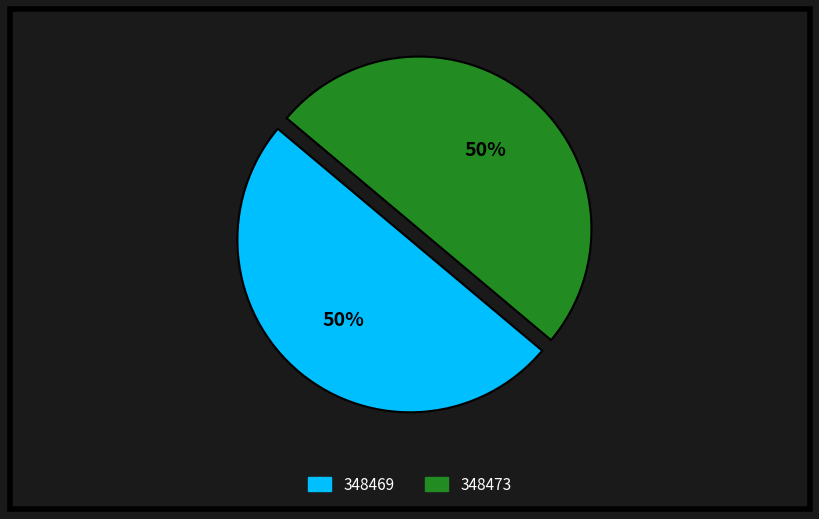

The 348469 slice represents 50% of the pie. True or false?

True